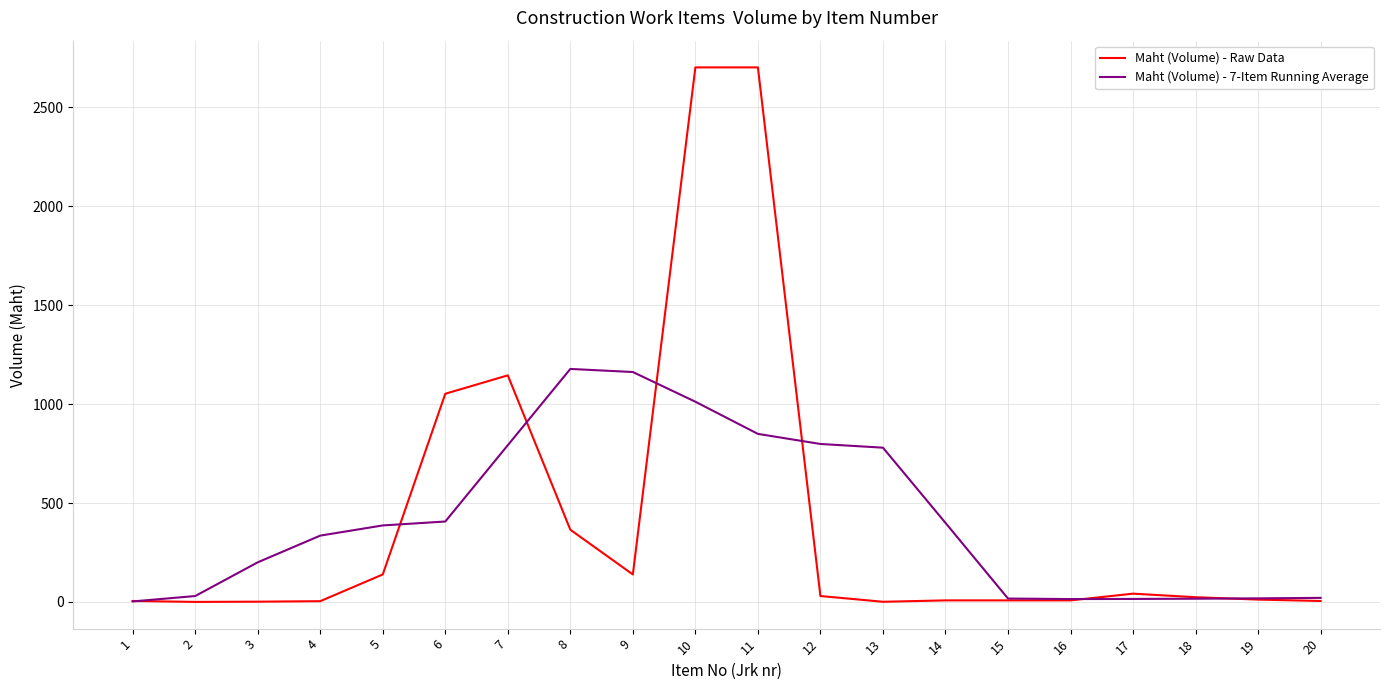

The value of Maht (Volume) - 7-Item Running Average at 12 is 798.3. True or false?

True